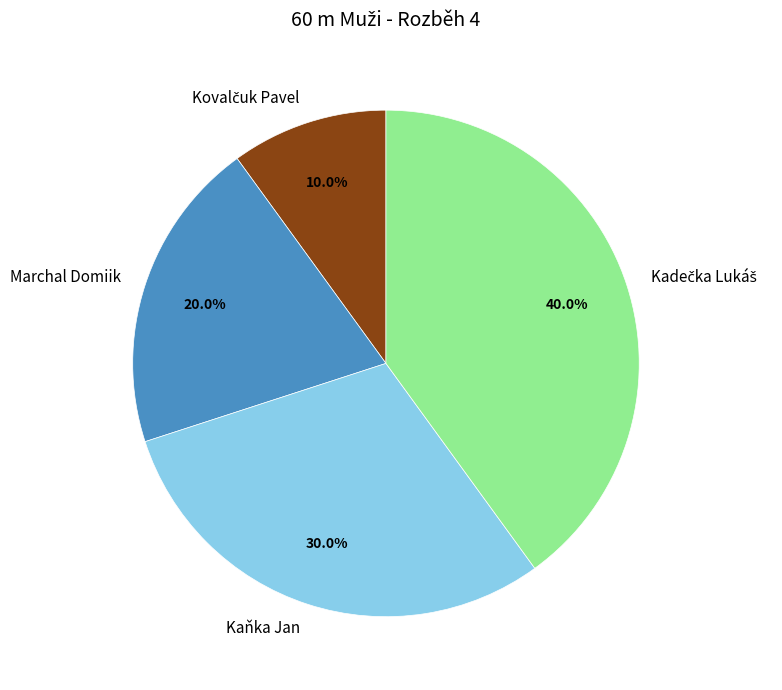

Does Kaňka Jan account for over 50% of the chart?

No